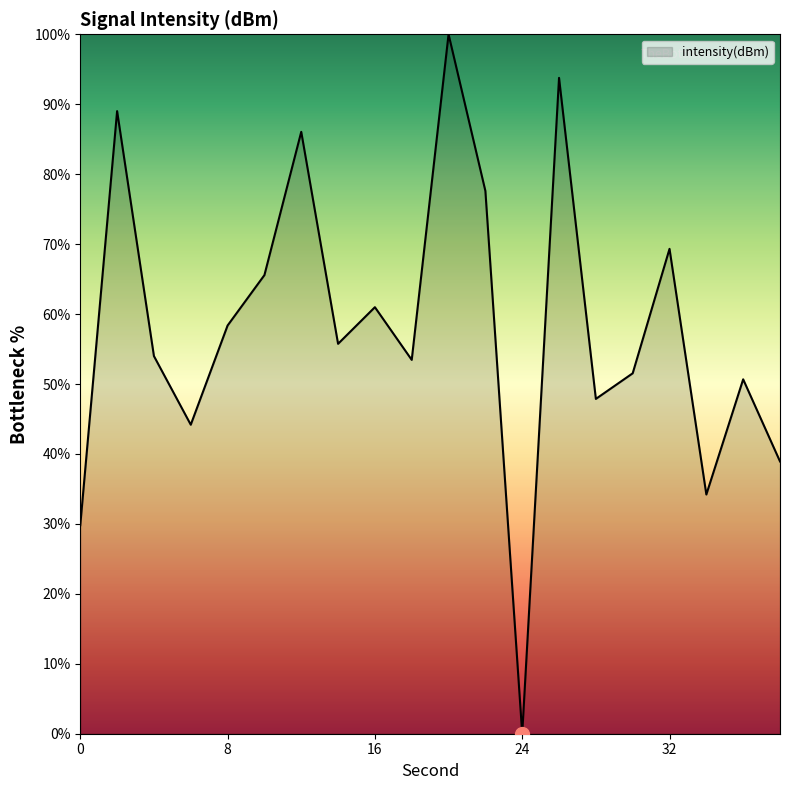

How many values are below 55?

10